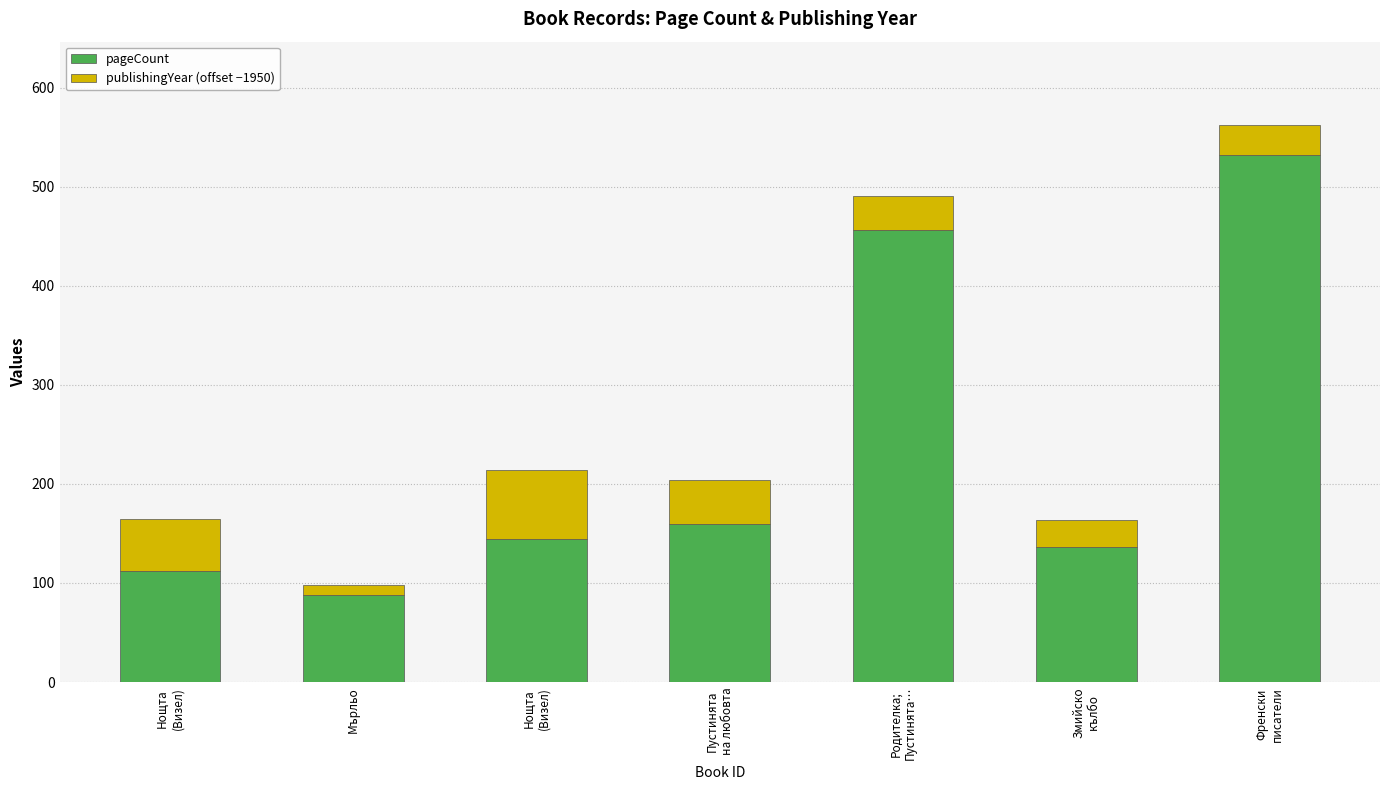

What is the difference between the pageCount values at Френски
писатели and Пустинята
на любовта?

372